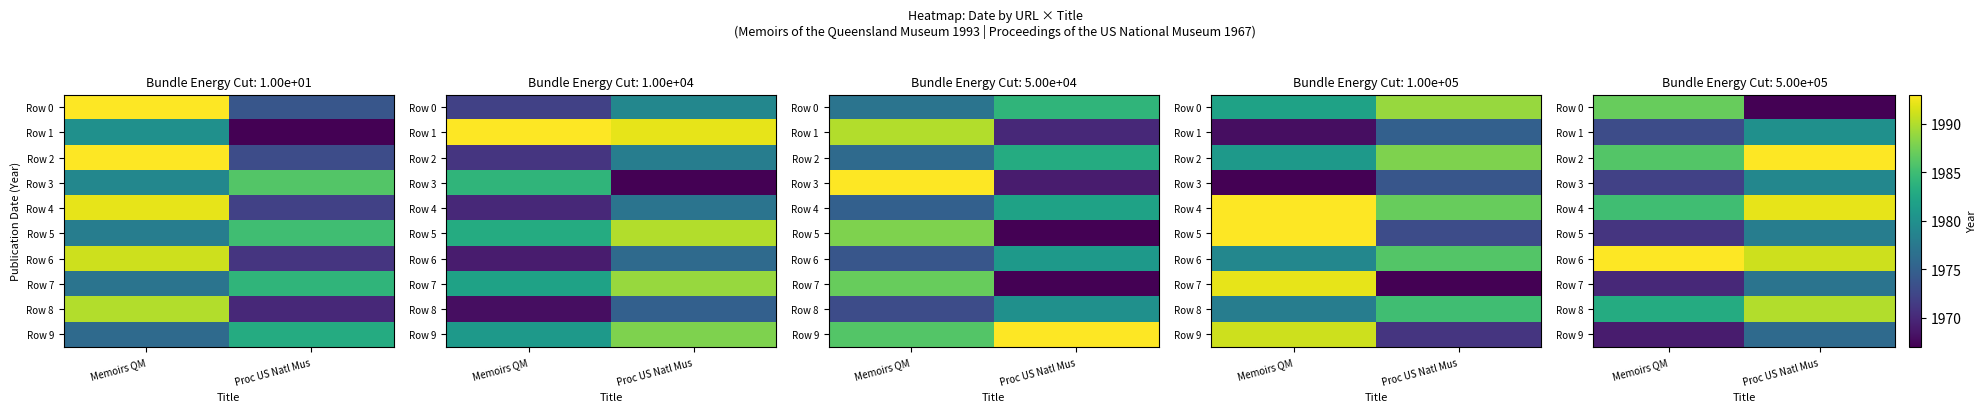

Which series has the widest spread of values?

Row 0